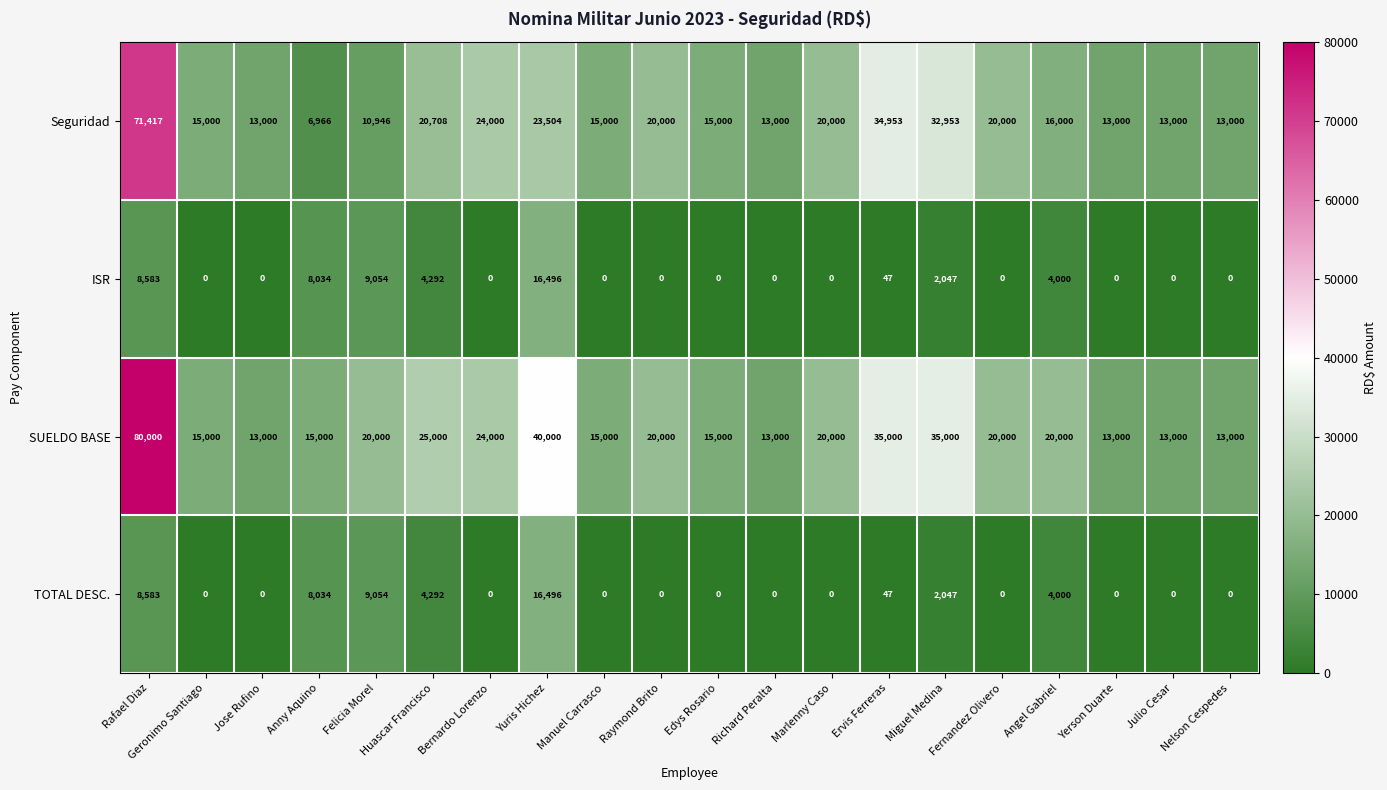

How many categories are shown in the chart?

20